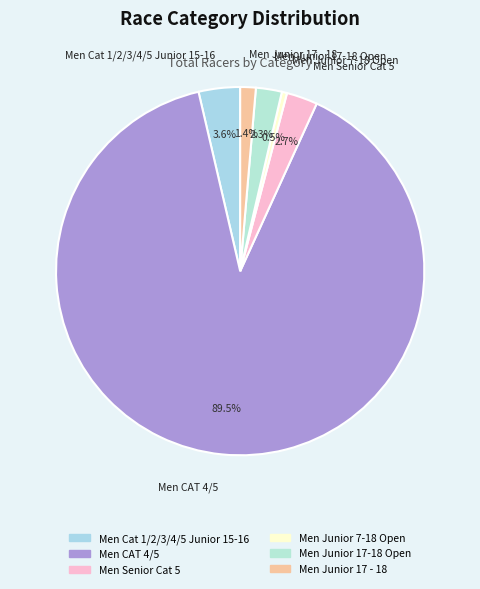

Which slice is the smallest?

Men Junior 7-18 Open